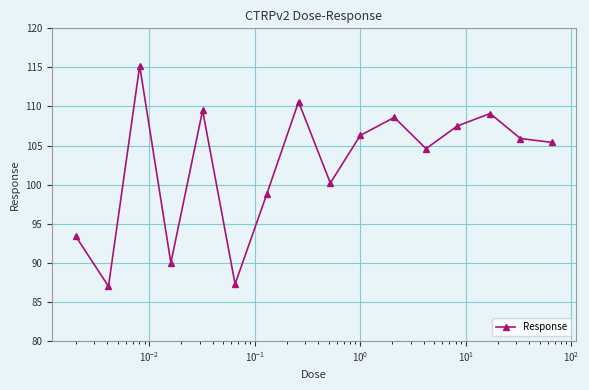

What is the sum of all values?

1639.4